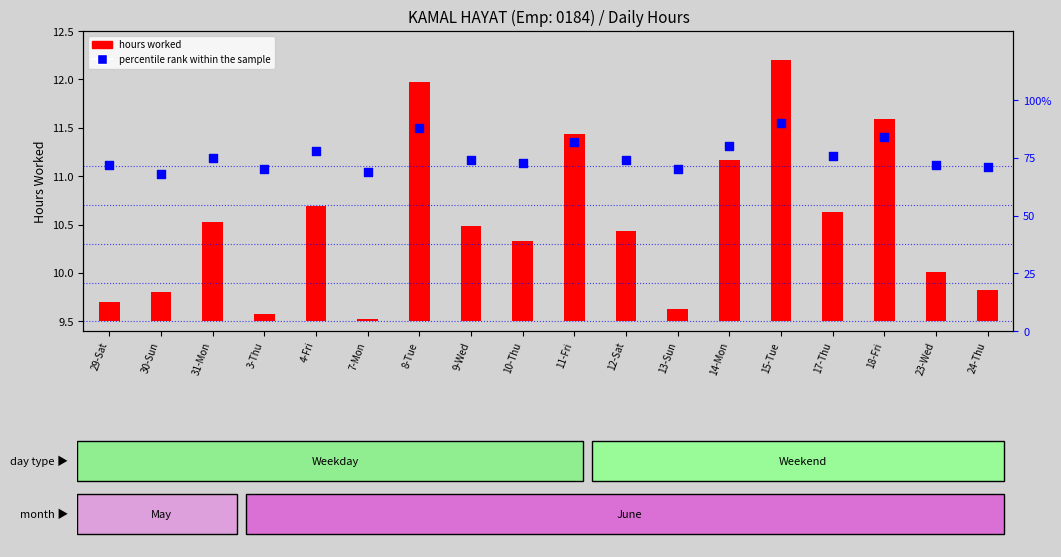

Approximately how many times larger is the value at 9-Wed compared to 7-Mon?

1.1